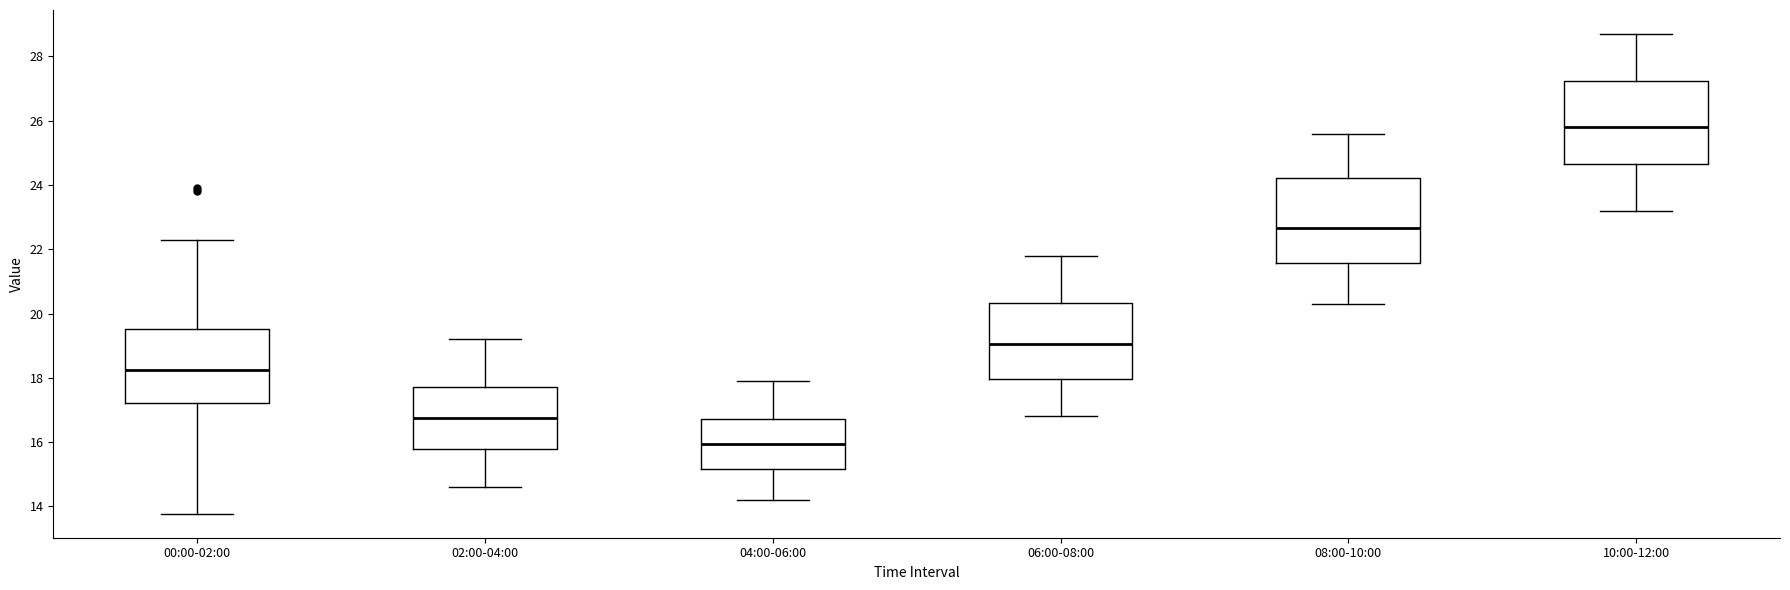

Reading left to right, read every box against the y-axis: the position of its median line, the range the box covers, and the ends of its whiskers. The values are not printed on the chart, so give them approximately, as read against the axis.

00:00-02:00: median 18.2, box 17.2 to 19.6, whiskers 13.8 to 22.4
02:00-04:00: median 16.8, box 15.8 to 17.8, whiskers 14.6 to 19.2
04:00-06:00: median 16.0, box 15.2 to 16.8, whiskers 14.2 to 18.0
06:00-08:00: median 19.0, box 18.0 to 20.4, whiskers 16.8 to 21.8
08:00-10:00: median 22.6, box 21.6 to 24.2, whiskers 20.4 to 25.6
10:00-12:00: median 25.8, box 24.6 to 27.2, whiskers 23.2 to 28.8